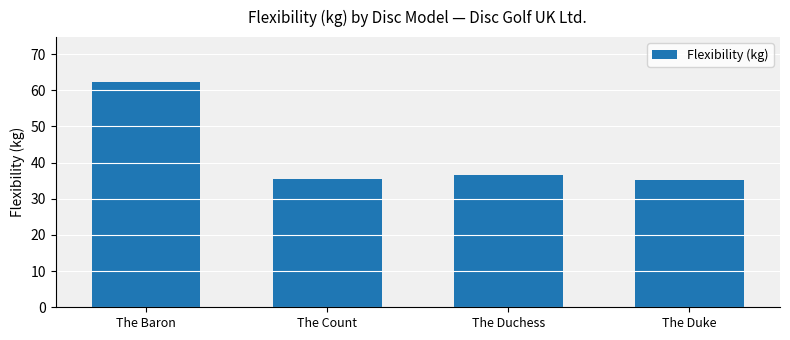

At which label does the data first exceed 36?

The Baron